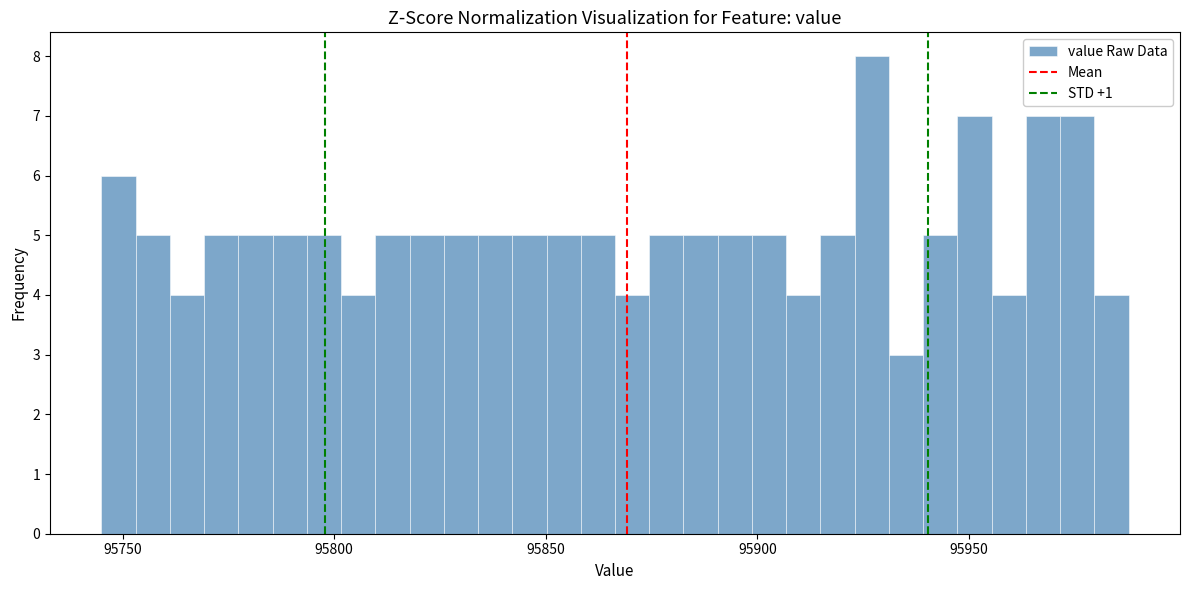

Read against the x-axis, roughly where is the centre of the tallest bar?

95925